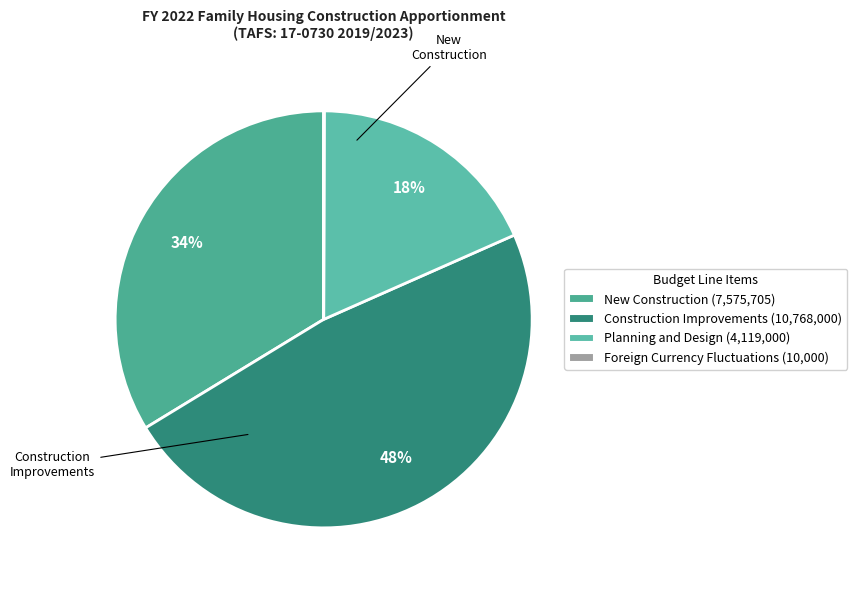

Which slice is the largest?

Construction Improvements